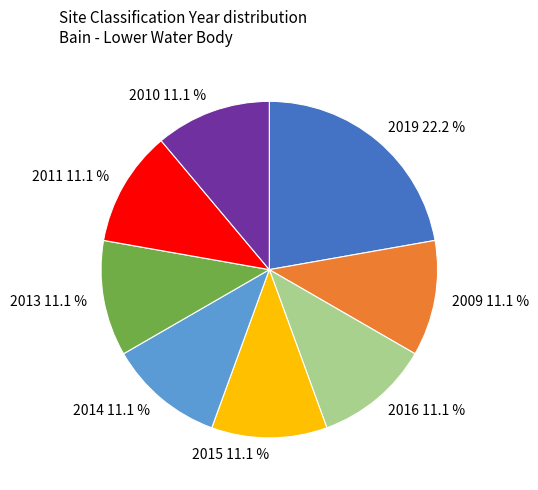

Is there a majority slice in this chart?

No